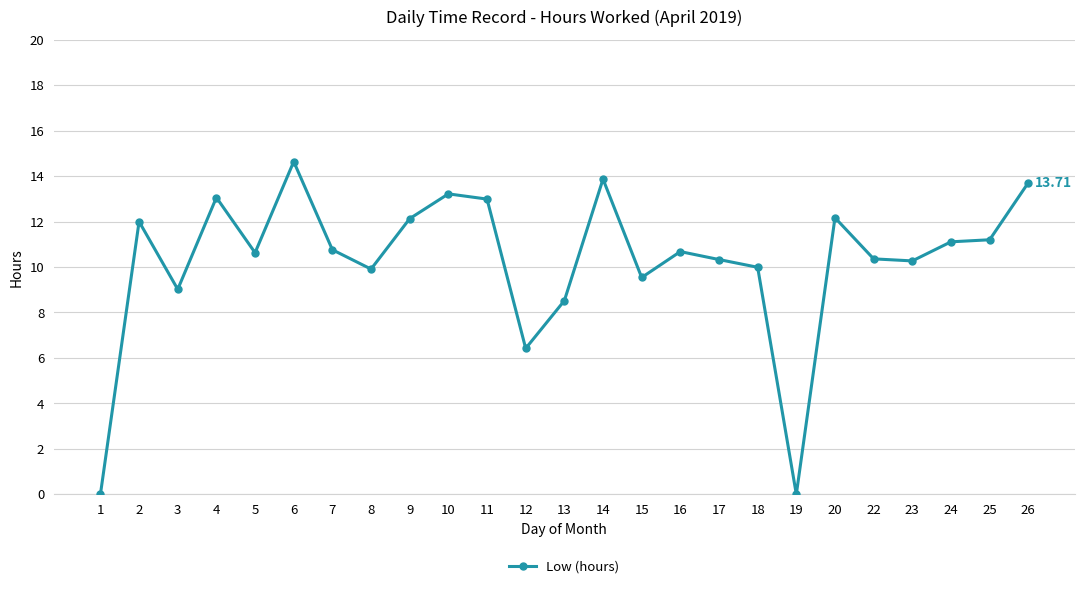

At which category does the data reach its first local peak?

2